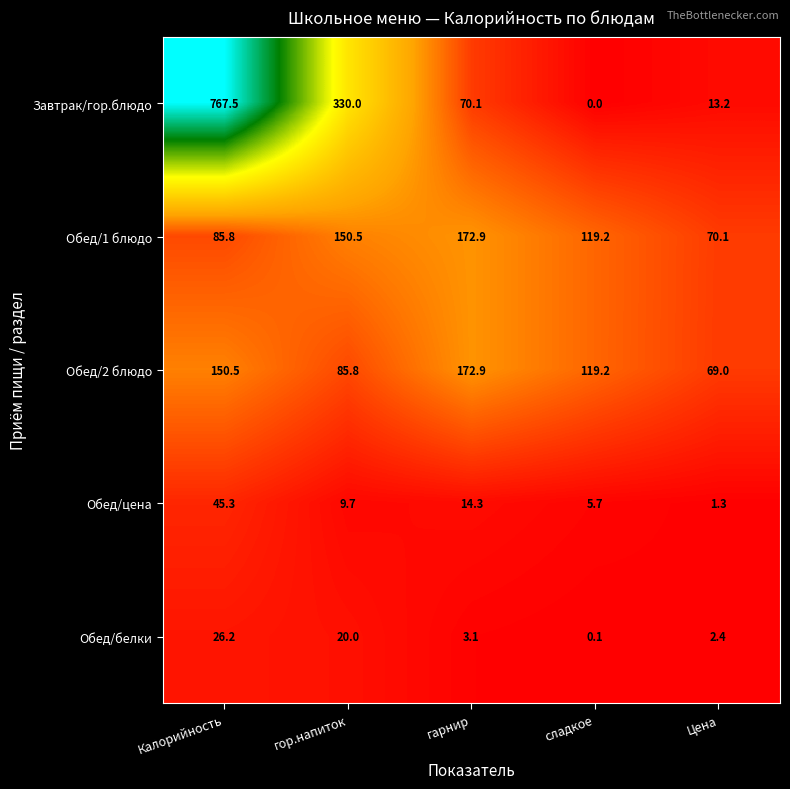

Which series has the largest total across all categories?

Завтрак/гор.блюдо